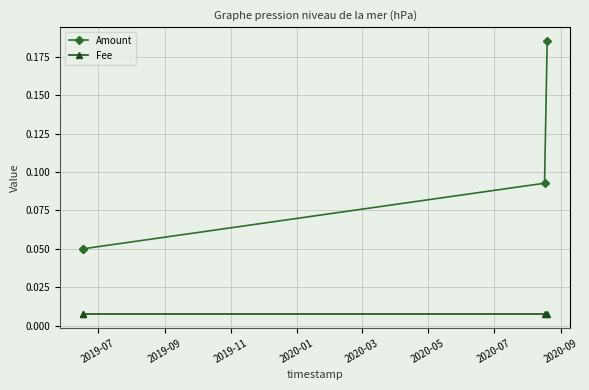

Is the value of Fee at 2020-01 greater than the value of Amount at 2019-11?

No